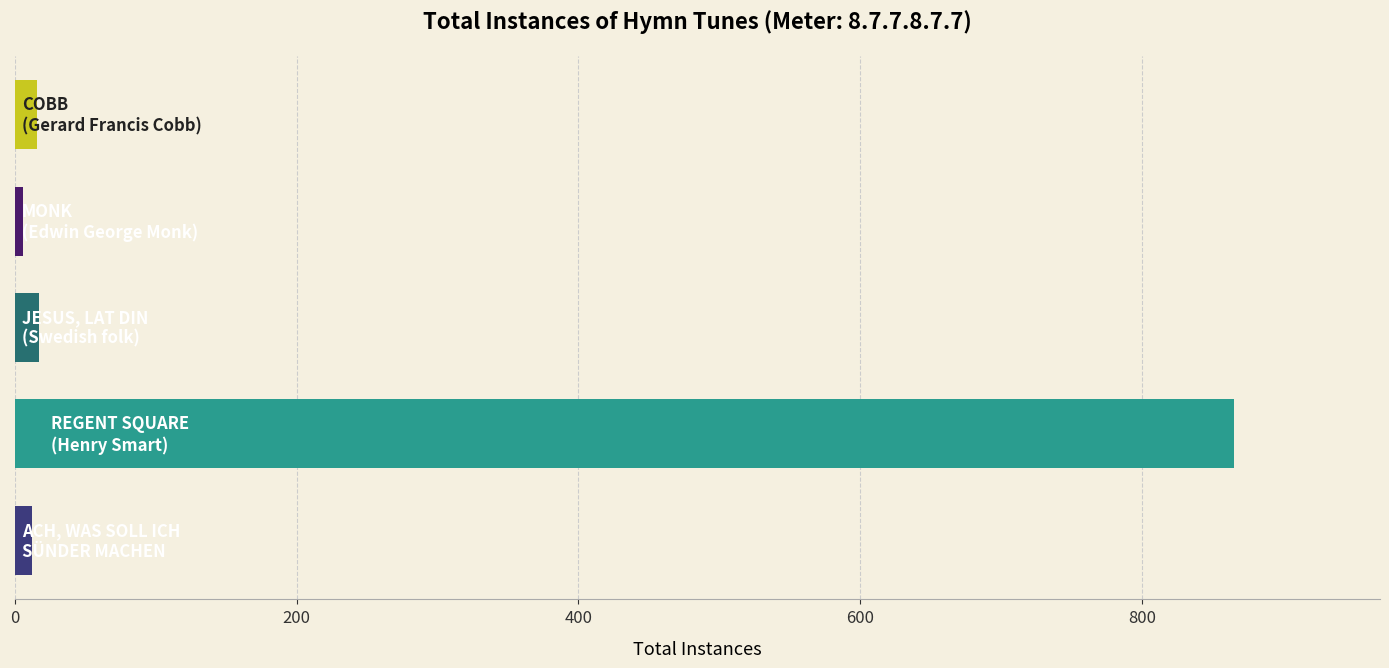

What is the sum of all values?

916